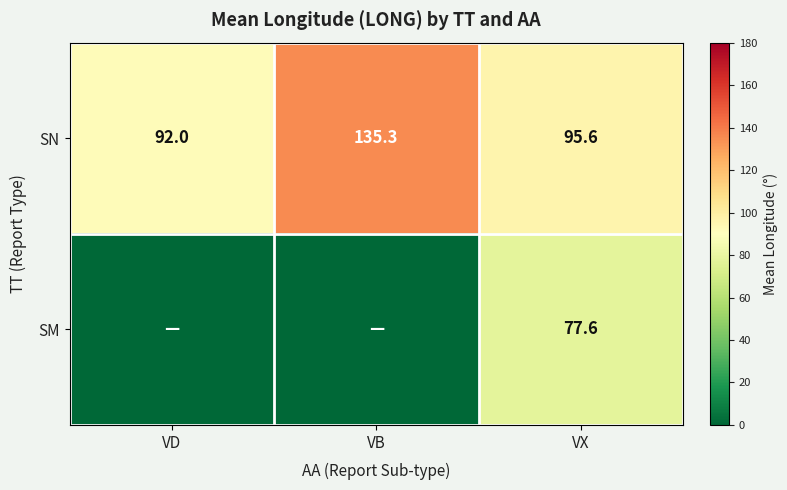

What is the highest value of the SN series?

135.3